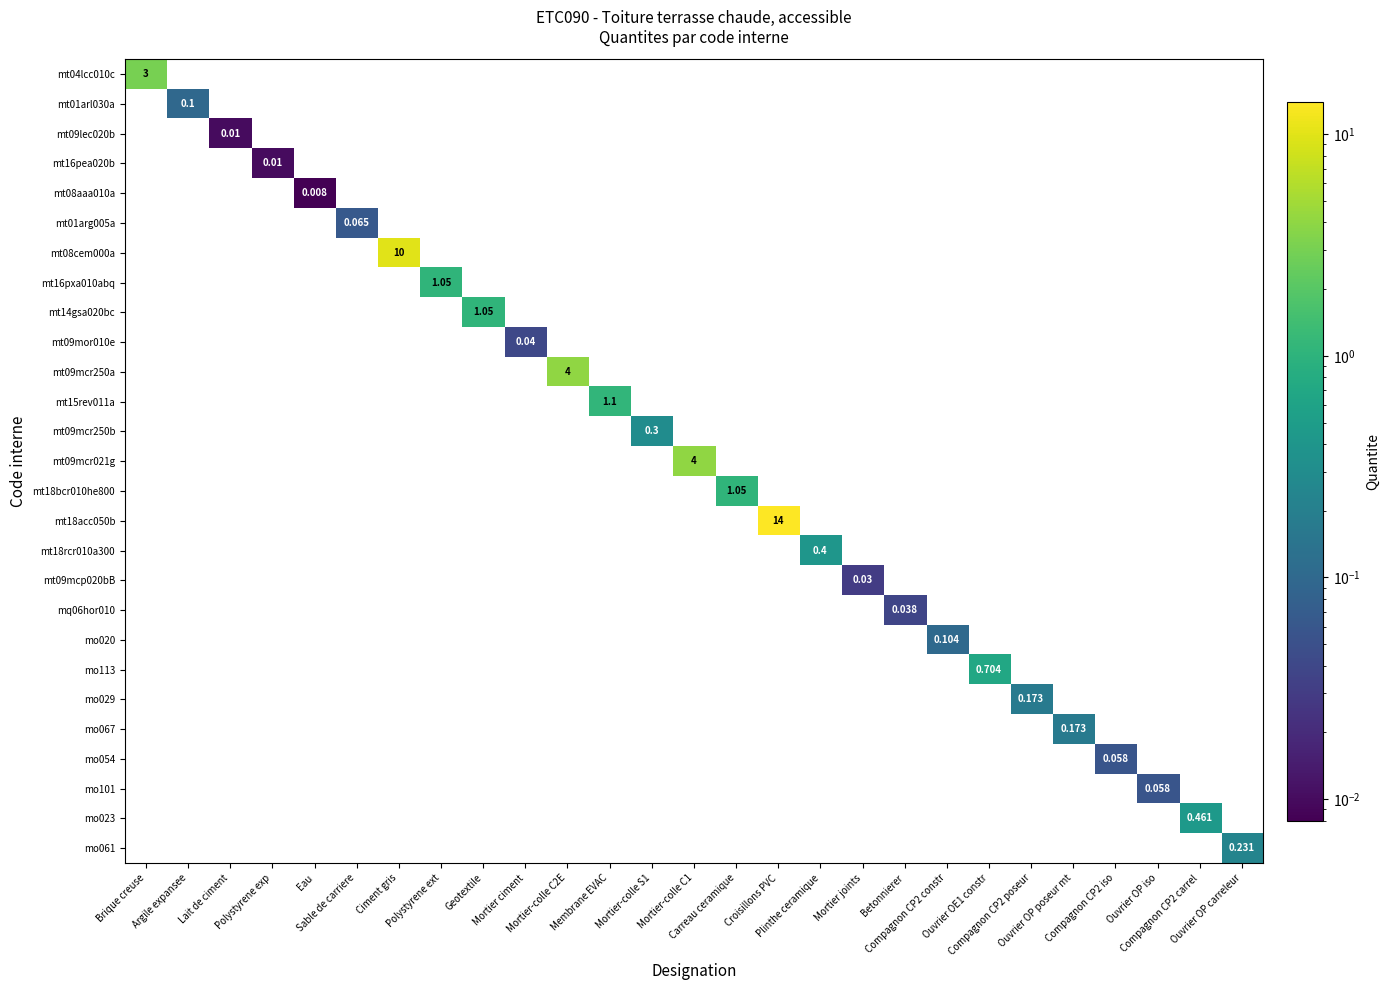

What is the maximum value shown in the chart?

14.0